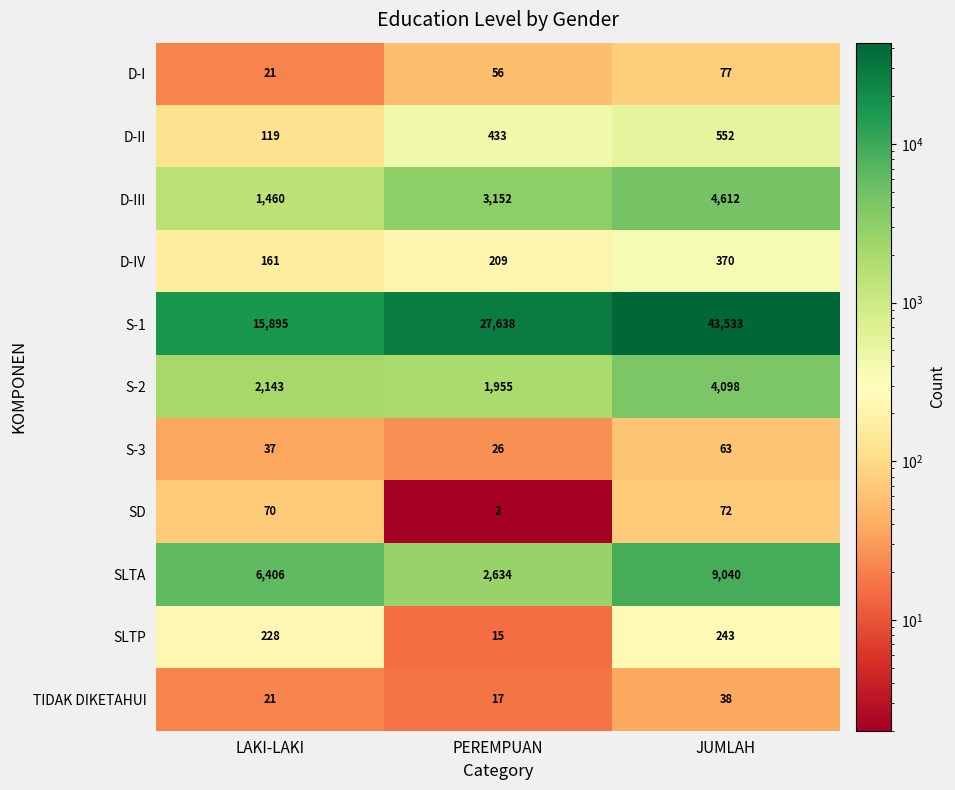

True or false: D-IV has a value of 48 at PEREMPUAN.

False